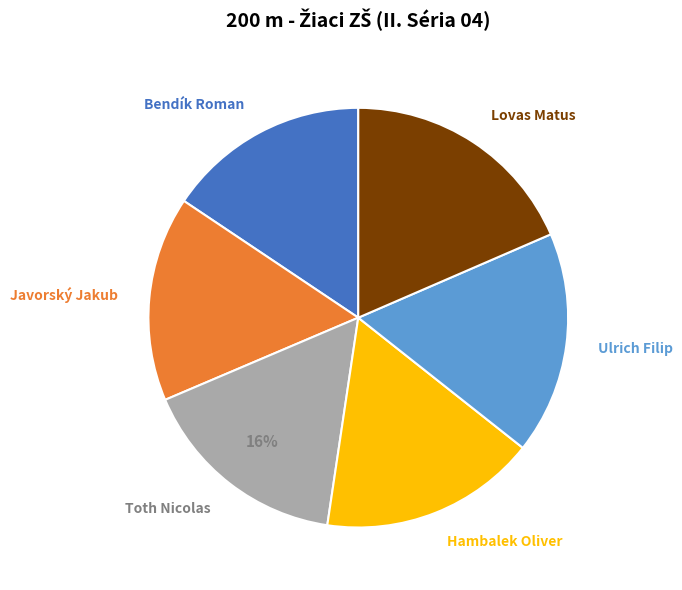

Do Bendík Roman and Hambalek Oliver together represent more than half of the pie?

No